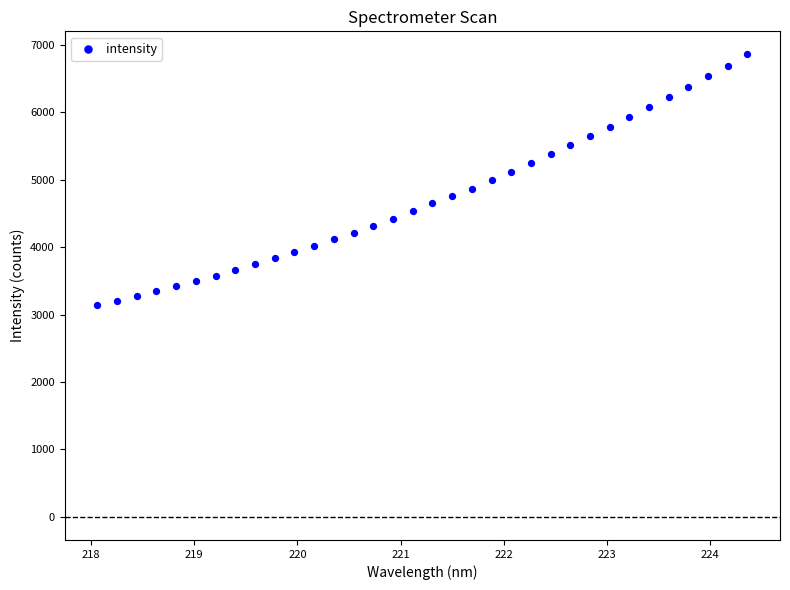

What is the range of Y values (max minus min)?

3722.1